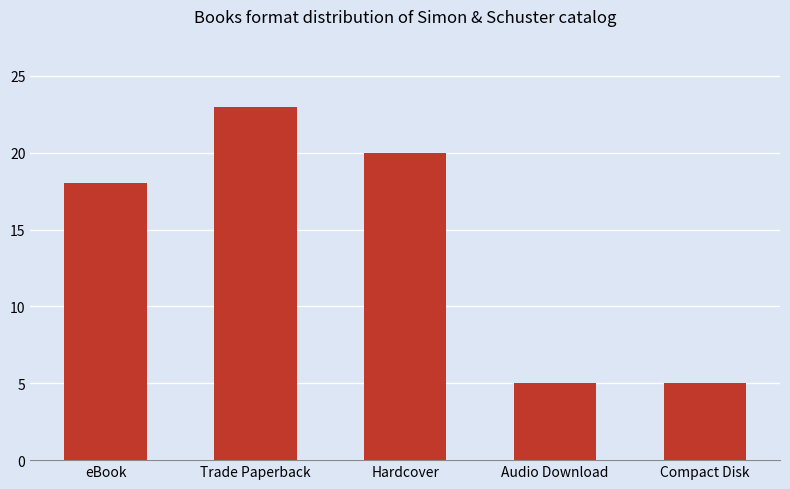

What is the minimum value shown in the chart?

5